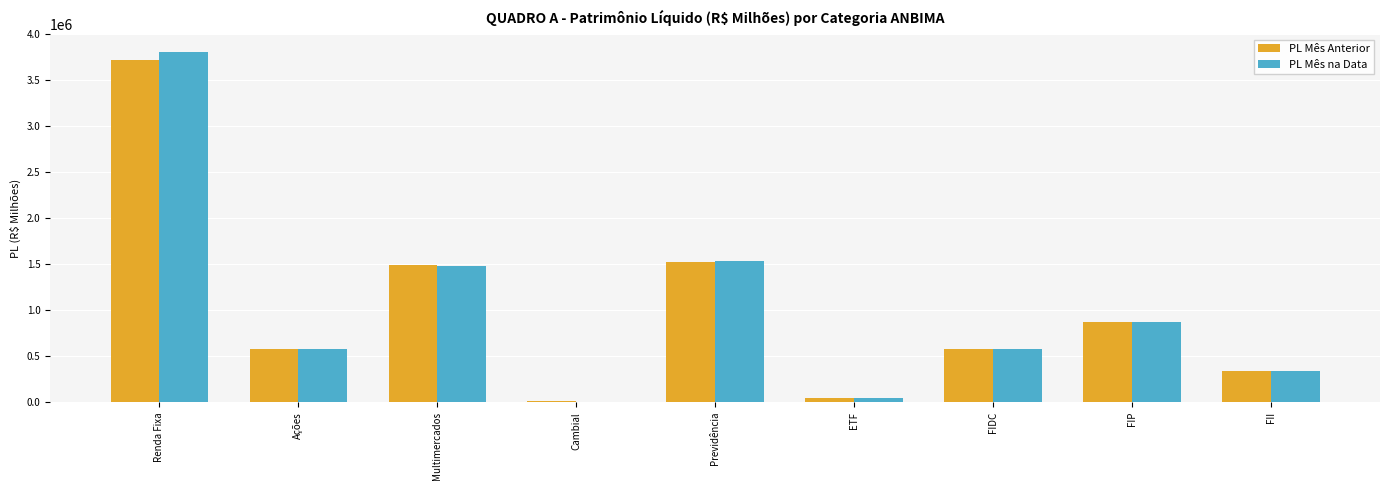

What are all the series names shown in the legend?

PL Mês Anterior, PL Mês na Data